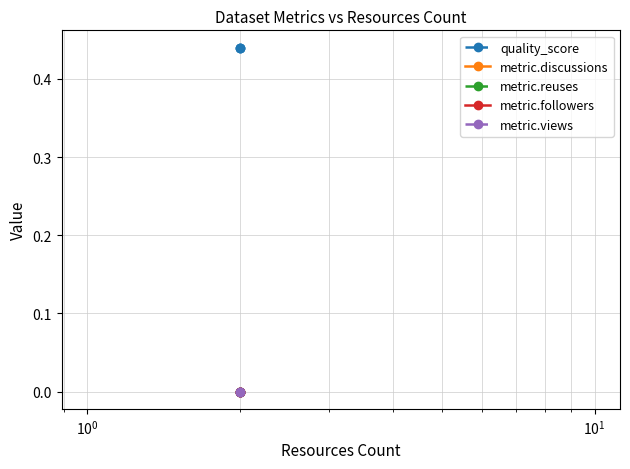

Reading left to right, what are all the values shown in this chart?

quality_score: 0.4	0.4	0.4
metric.discussions: 0.0	0.0	0.0
metric.reuses: 0.0	0.0	0.0
metric.followers: 0.0	0.0	0.0
metric.views: 0.0	0.0	0.0